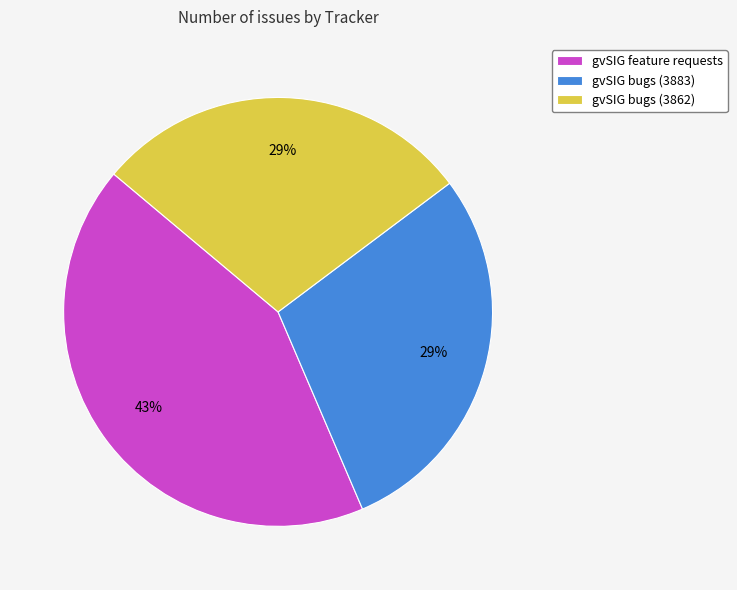

Which category has the biggest portion of the pie?

gvSIG feature requests